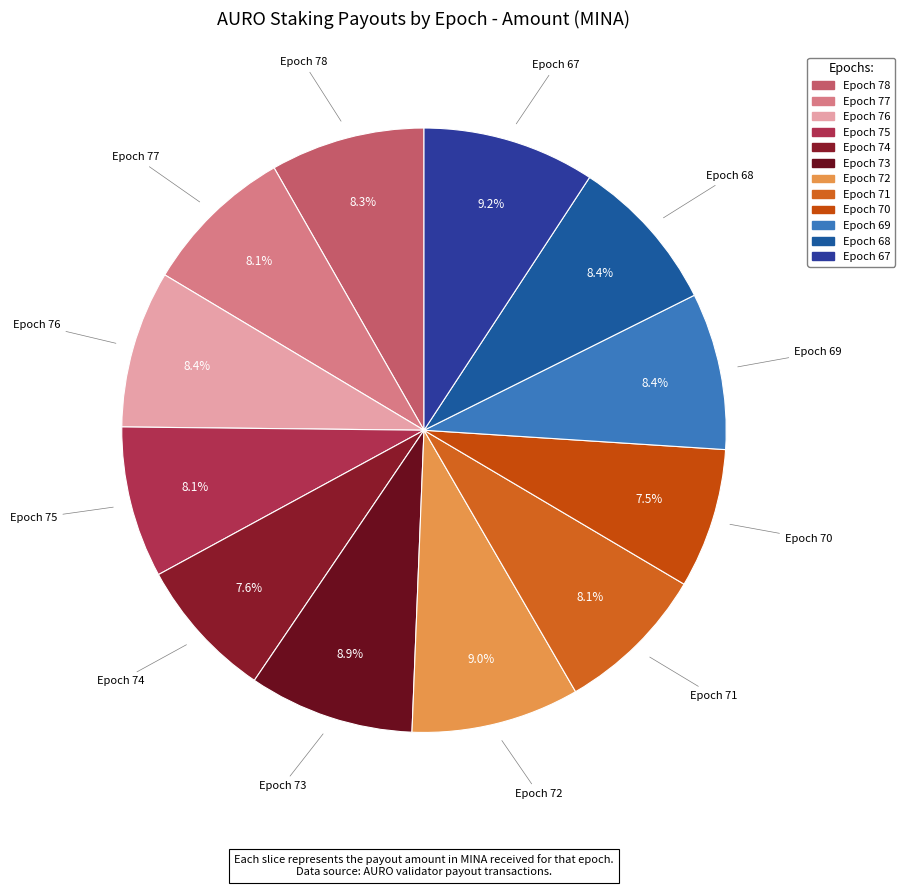

To the nearest percent, what portion does Epoch 78 represent?

8%